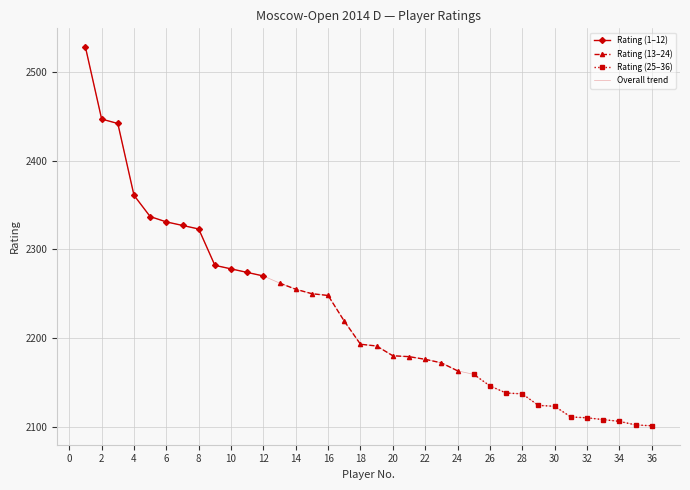

List the labels in order of value, smallest first.

36, 35, 34, 33, 32, 31, 30, 29, 28, 27, 26, 25, 24, 23, 22, 21, 20, 19, 18, 17, 16, 15, 14, 13, 12, 11, 10, 9, 8, 7, 6, 5, 4, 3, 2, 1